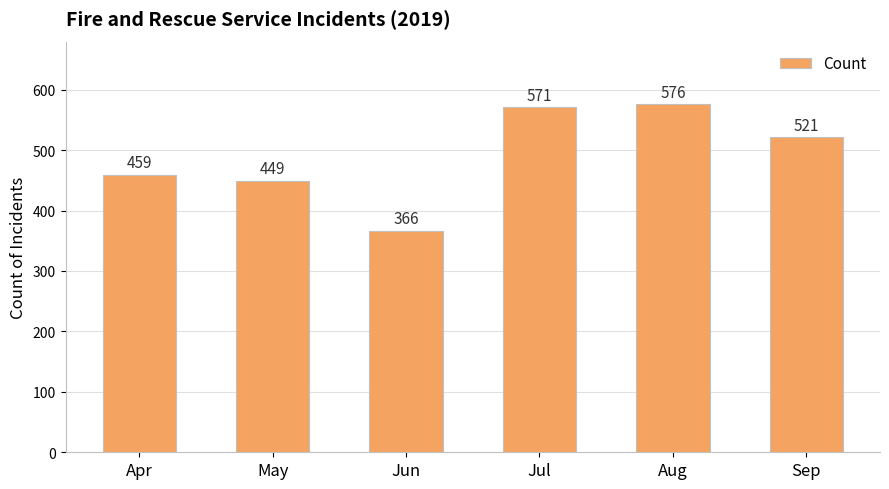

Reading left to right, transcribe all the data shown in this chart.

Apr=459	May=449	Jun=366	Jul=571	Aug=576	Sep=521